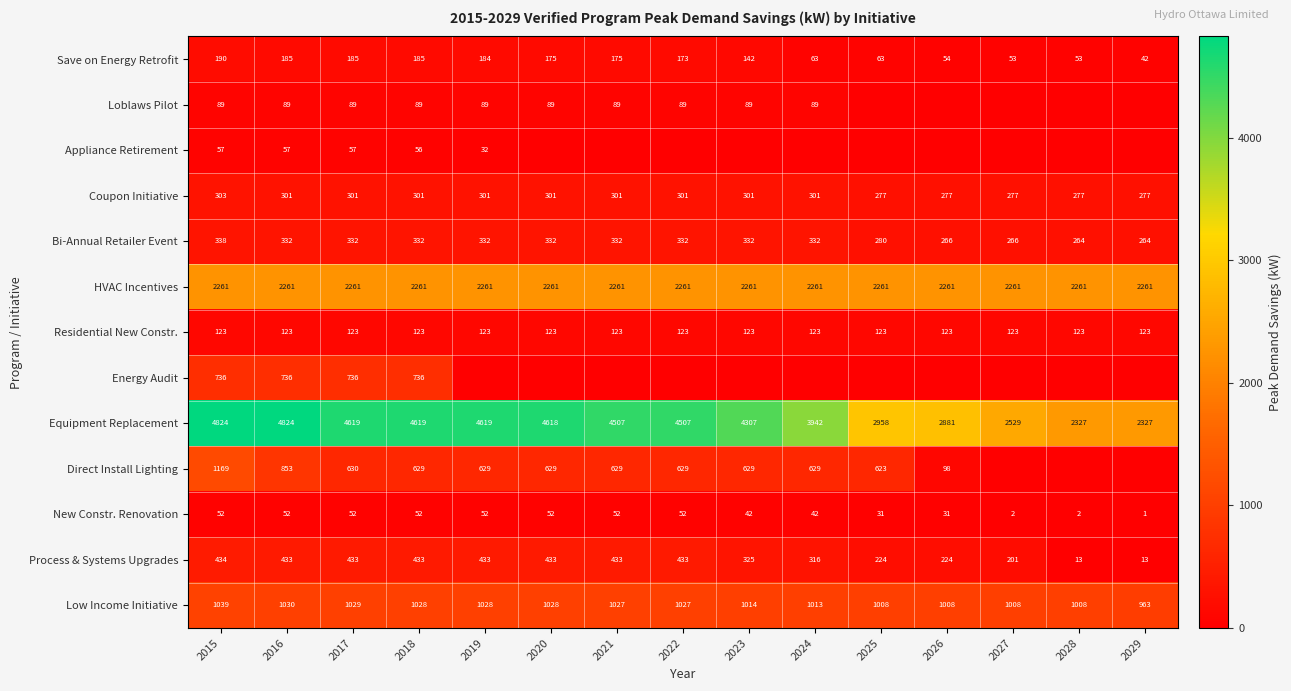

Which category has the highest value in the Save on Energy Retrofit series?

2015